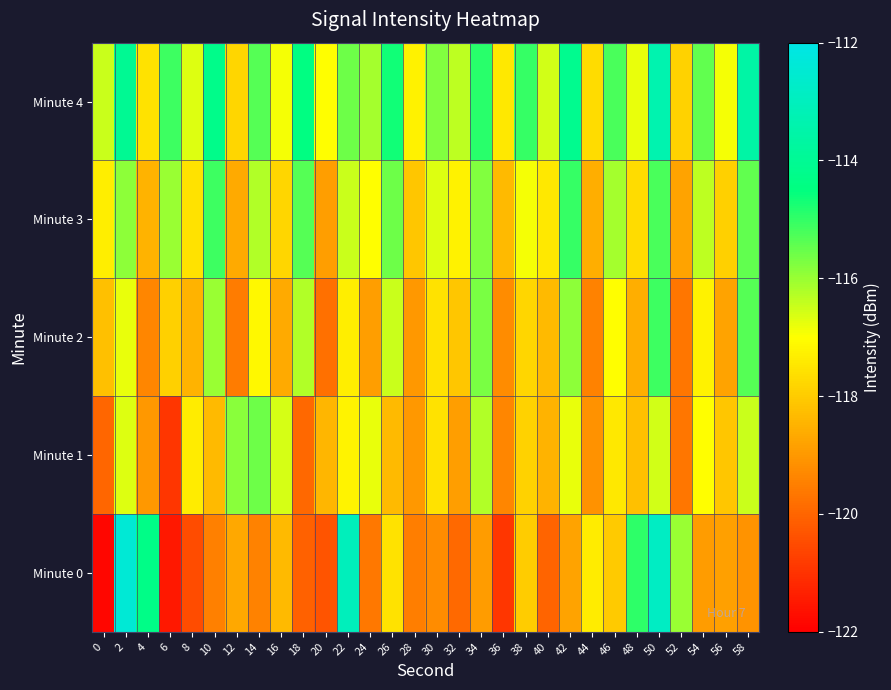

At 54, list the series in order from smallest to largest.

Minute 0, Minute 2, Minute 1, Minute 3, Minute 4